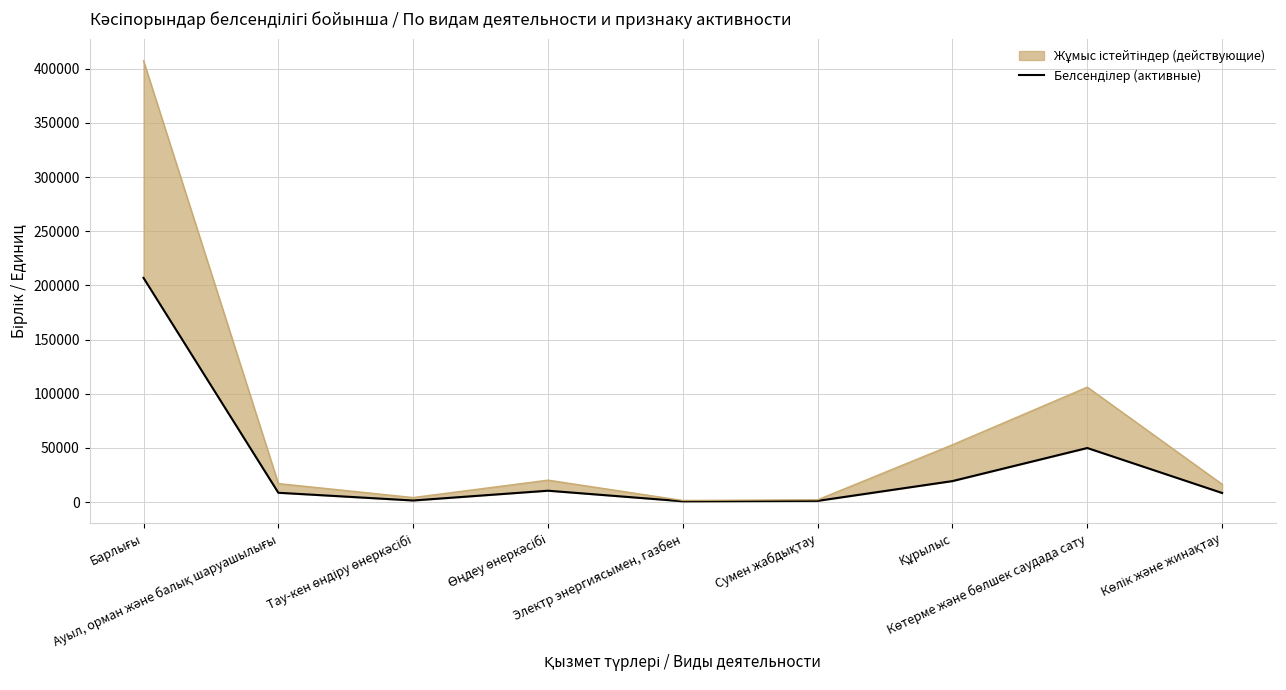

At which category does the chart reach its peak across all series?

Барлығы